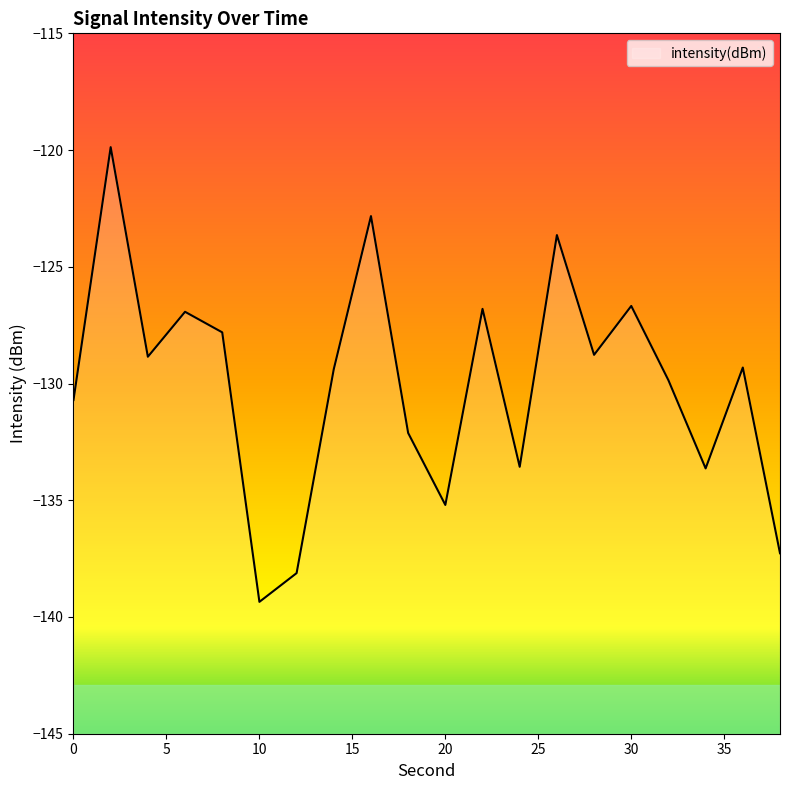

What is the maximum value shown in the chart?

-119.9